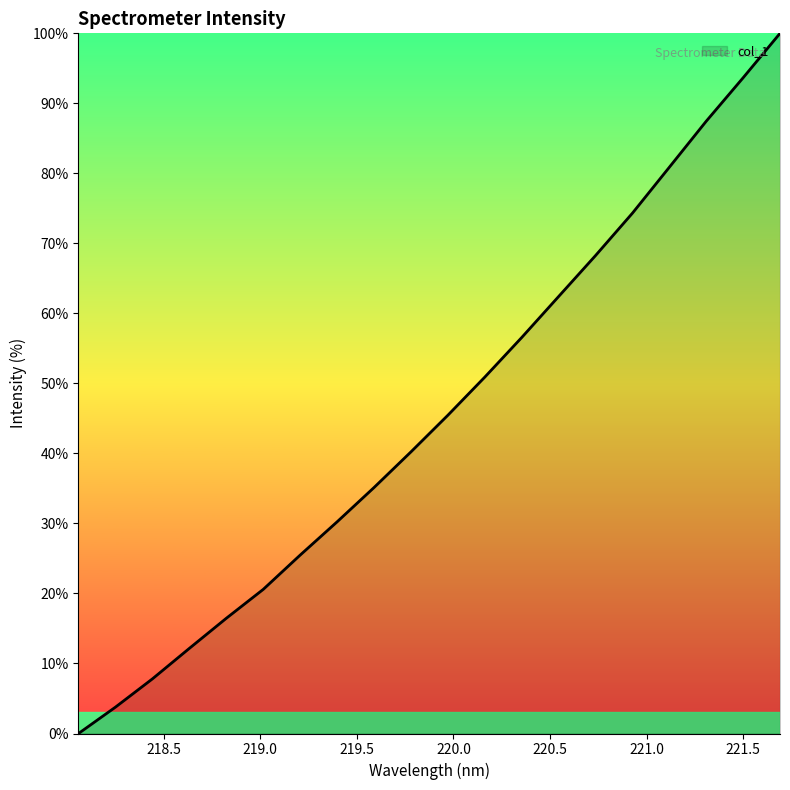

What is the maximum value shown in the chart?

100.0